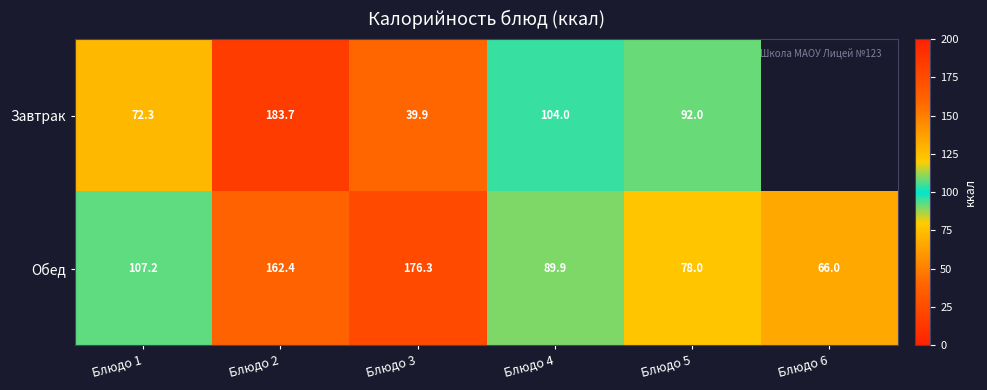

At which label does Обед reach its minimum?

Блюдо 6